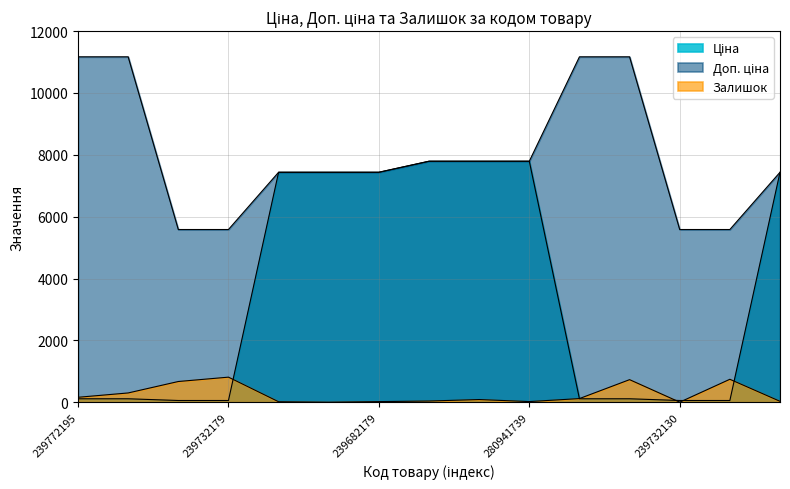

What is the total value across all series at 239682130?

14902.3